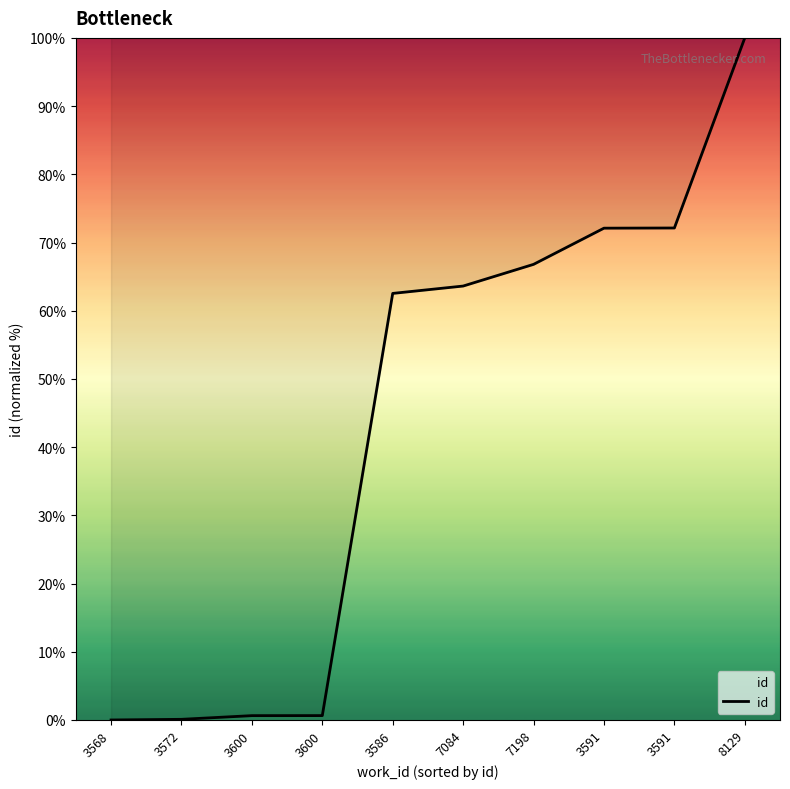

True or false: there are more than 2 points higher than both neighbors.

False